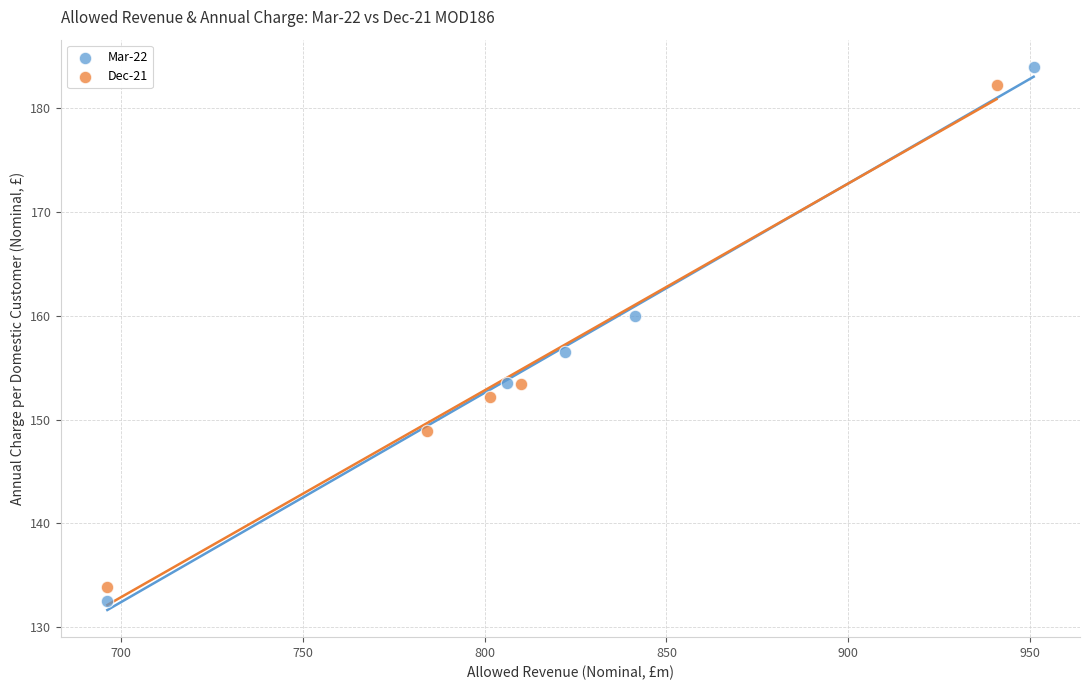

What are all the series names shown in the legend?

Mar-22, Dec-21